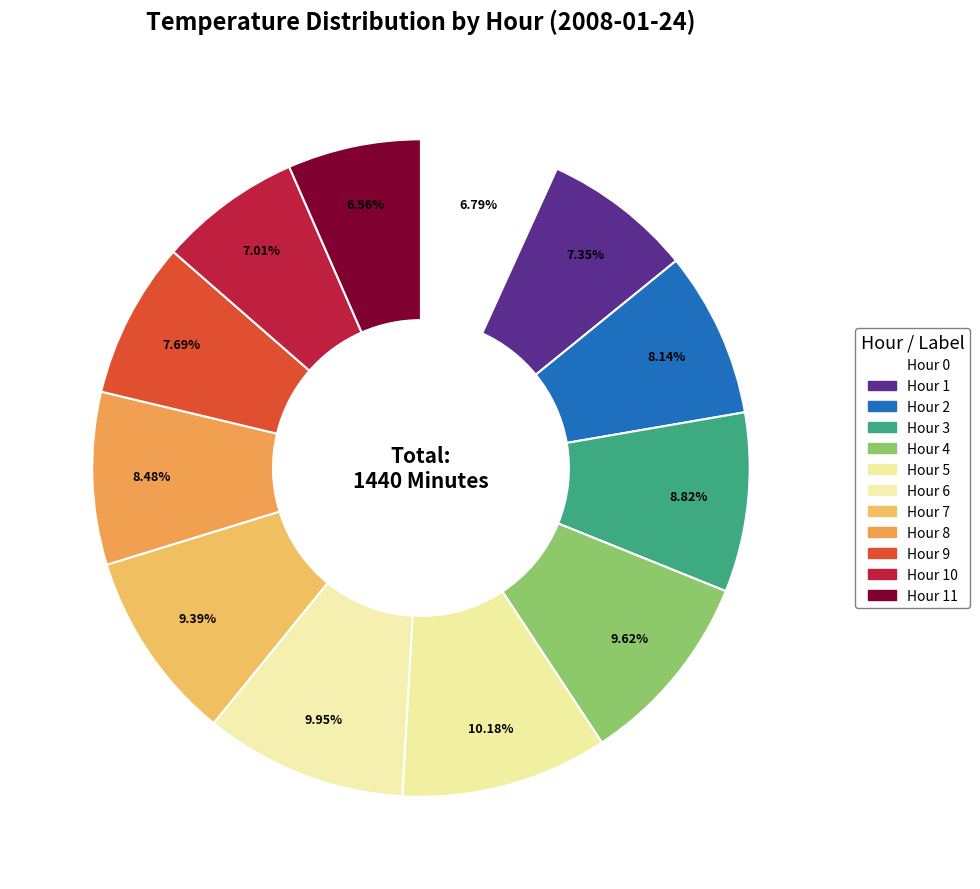

Count the number of slices in the pie.

12